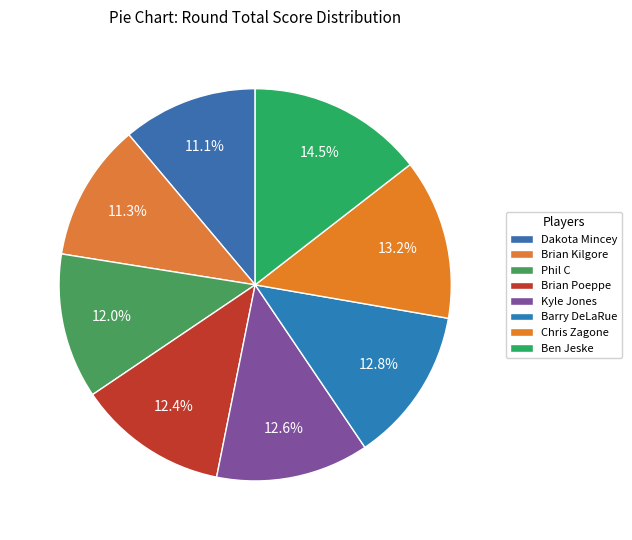

Which category has the biggest portion of the pie?

Ben Jeske